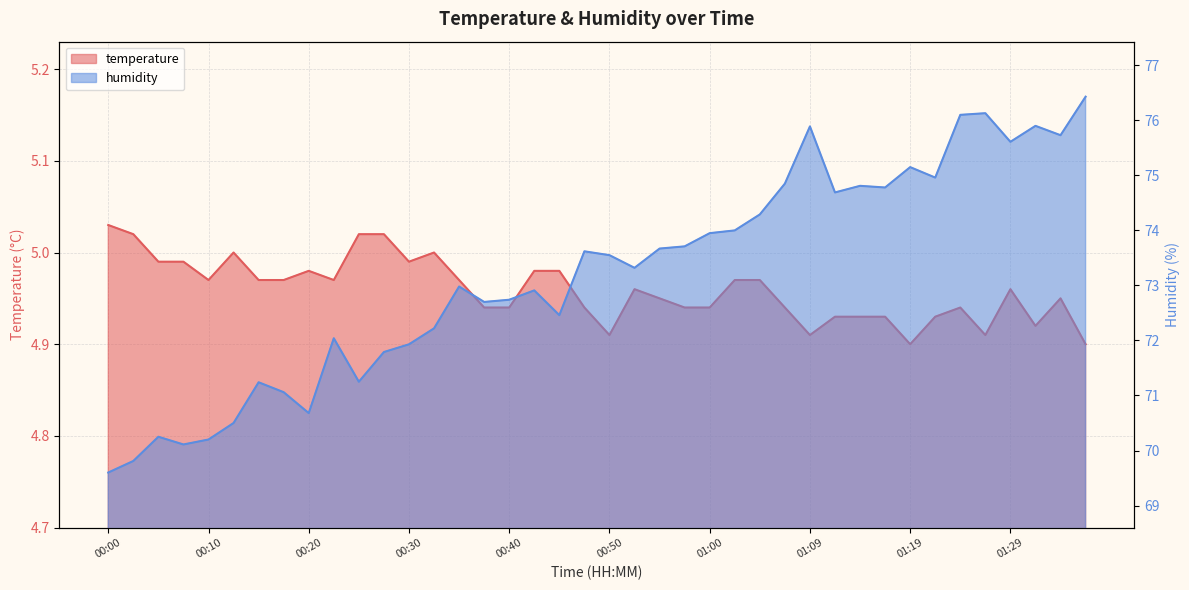

What is the label of the 20th point from the left?

00:47